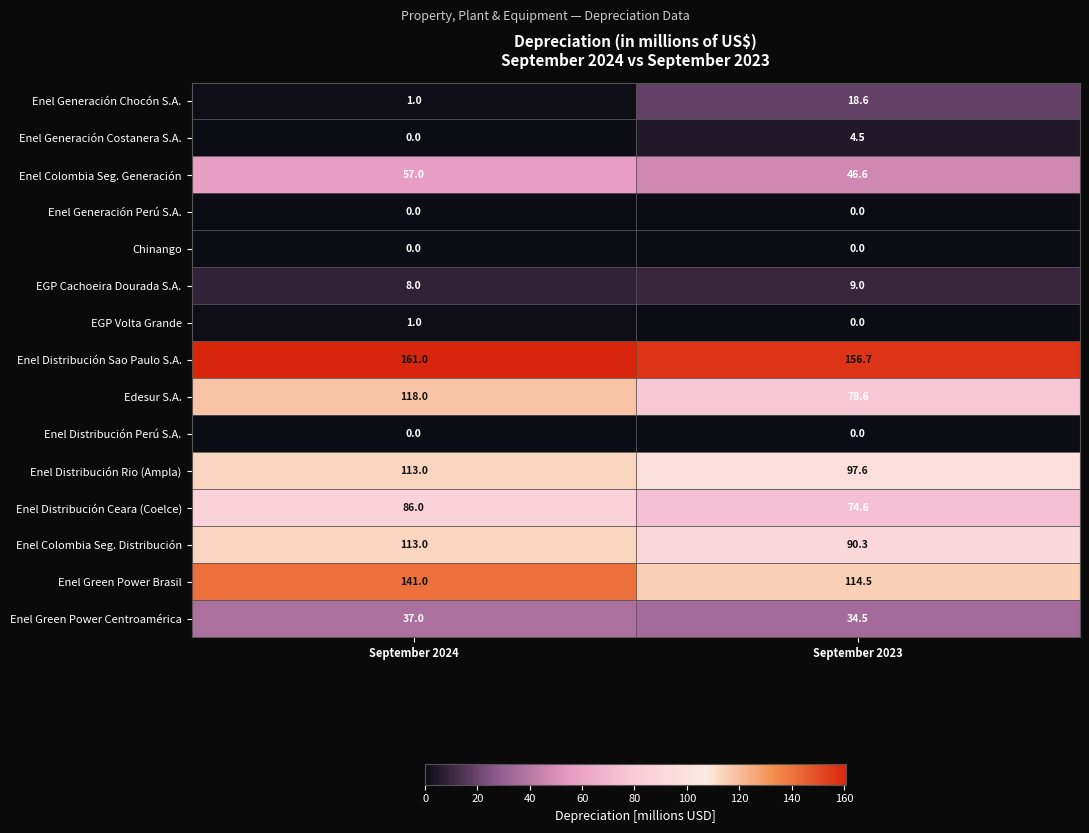

List the labels in order of Enel Generación Chocón S.A. value, smallest first.

September 2024, September 2023